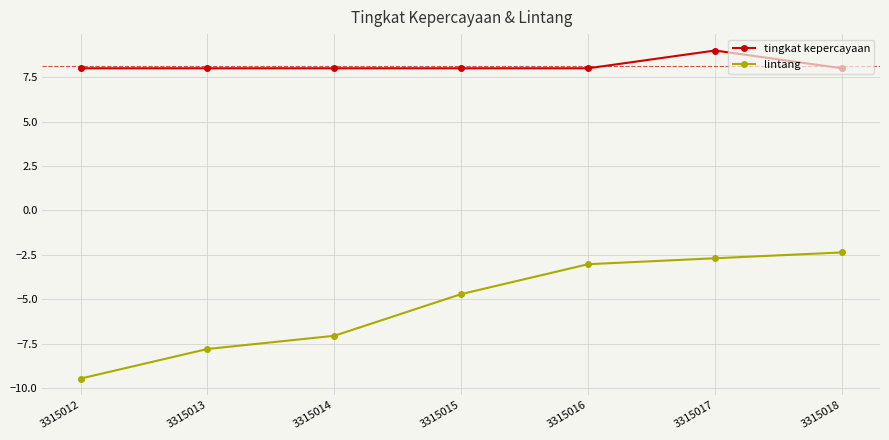

Reading left to right, transcribe all the data shown in this chart.

tingkat kepercayaan: 3315012=8.0	3315013=8.0	3315014=8.0	3315015=8.0	3315016=8.0	3315017=9.0	3315018=8.0
lintang: 3315012=-9.5	3315013=-7.8	3315014=-7.0	3315015=-4.7	3315016=-3.0	3315017=-2.7	3315018=-2.4